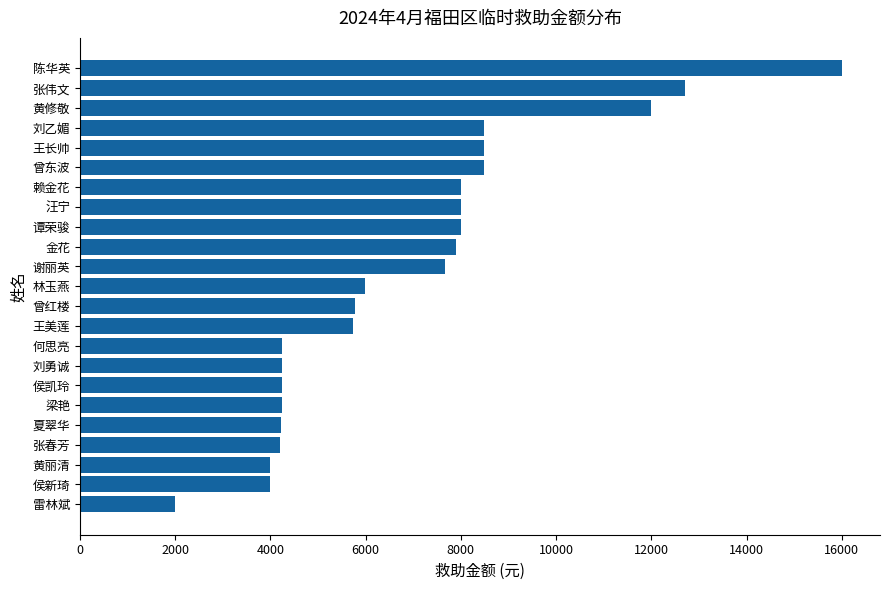

Are the bars grouped side by side (vs. stacked)?

No